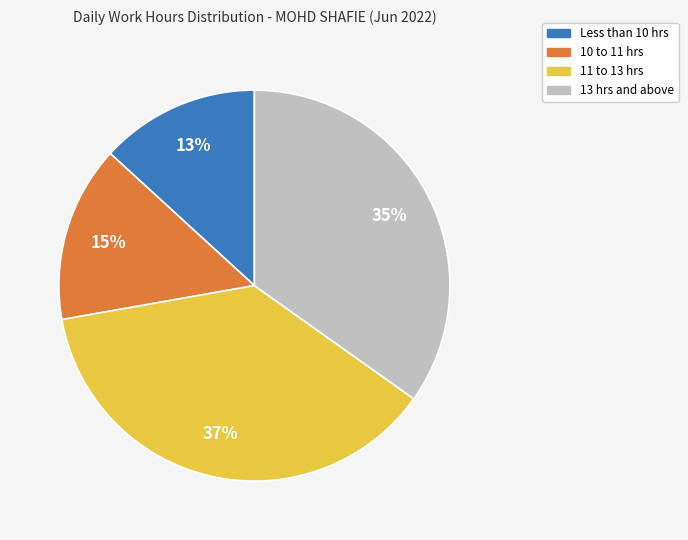

Is there a majority slice in this chart?

No